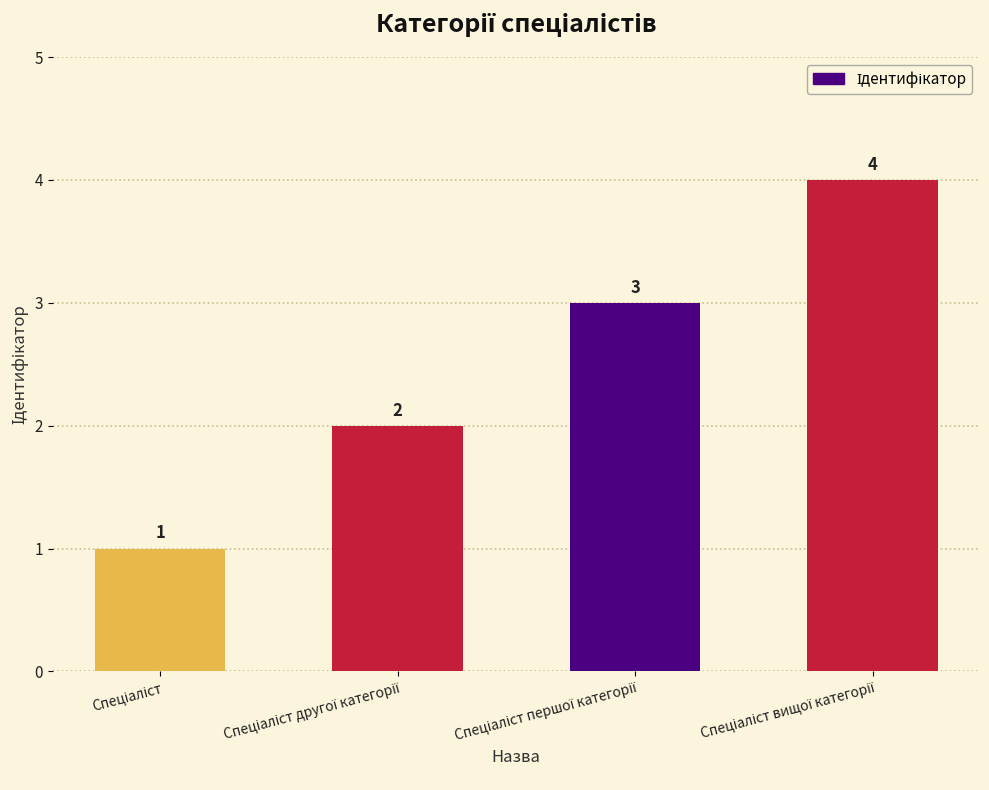

What is the difference between the maximum and minimum values?

3